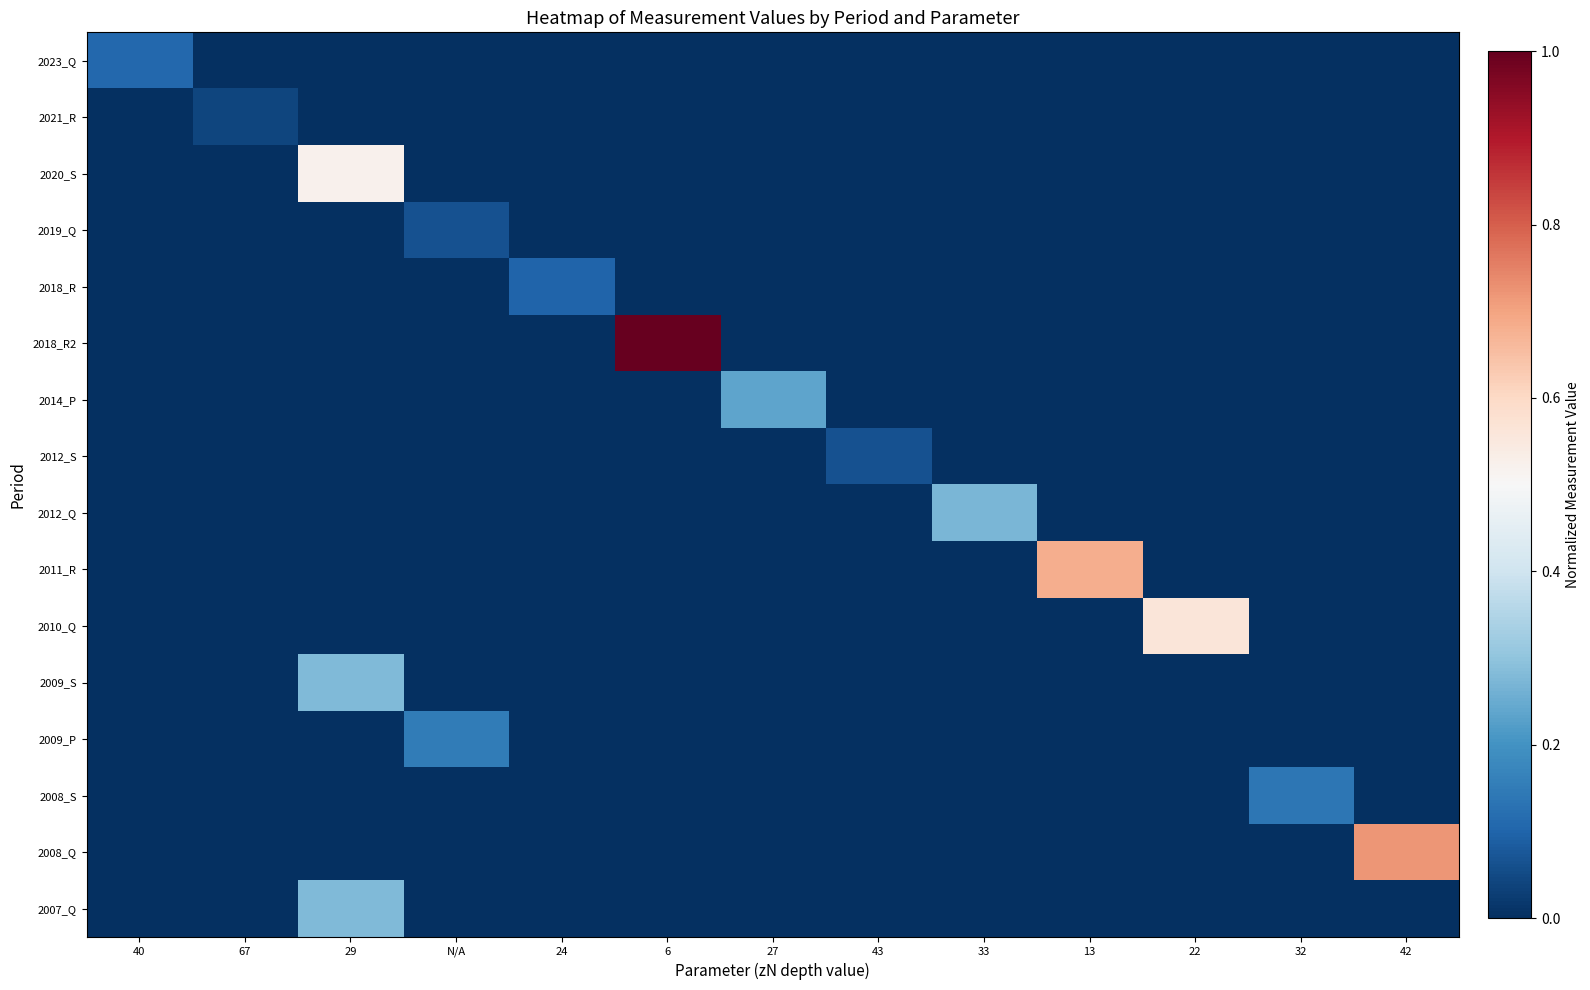

Reading left to right, what are all the values shown in this chart?

2023_Q: 40=0.1	67=0.0	29=0.0	N/A=0.0	24=0.0	6=0.0	27=0.0	43=0.0	33=0.0	13=0.0	22=0.0	32=0.0	42=0.0
2021_R: 40=0.0	67=0.0	29=0.0	N/A=0.0	24=0.0	6=0.0	27=0.0	43=0.0	33=0.0	13=0.0	22=0.0	32=0.0	42=0.0
2020_S: 40=0.0	67=0.0	29=0.5	N/A=0.0	24=0.0	6=0.0	27=0.0	43=0.0	33=0.0	13=0.0	22=0.0	32=0.0	42=0.0
2019_Q: 40=0.0	67=0.0	29=0.0	N/A=0.1	24=0.0	6=0.0	27=0.0	43=0.0	33=0.0	13=0.0	22=0.0	32=0.0	42=0.0
2018_R: 40=0.0	67=0.0	29=0.0	N/A=0.0	24=0.1	6=0.0	27=0.0	43=0.0	33=0.0	13=0.0	22=0.0	32=0.0	42=0.0
2018_R2: 40=0.0	67=0.0	29=0.0	N/A=0.0	24=0.0	6=1.0	27=0.0	43=0.0	33=0.0	13=0.0	22=0.0	32=0.0	42=0.0
2014_P: 40=0.0	67=0.0	29=0.0	N/A=0.0	24=0.0	6=0.0	27=0.2	43=0.0	33=0.0	13=0.0	22=0.0	32=0.0	42=0.0
2012_S: 40=0.0	67=0.0	29=0.0	N/A=0.0	24=0.0	6=0.0	27=0.0	43=0.1	33=0.0	13=0.0	22=0.0	32=0.0	42=0.0
2012_Q: 40=0.0	67=0.0	29=0.0	N/A=0.0	24=0.0	6=0.0	27=0.0	43=0.0	33=0.3	13=0.0	22=0.0	32=0.0	42=0.0
2011_R: 40=0.0	67=0.0	29=0.0	N/A=0.0	24=0.0	6=0.0	27=0.0	43=0.0	33=0.0	13=0.7	22=0.0	32=0.0	42=0.0
2010_Q: 40=0.0	67=0.0	29=0.0	N/A=0.0	24=0.0	6=0.0	27=0.0	43=0.0	33=0.0	13=0.0	22=0.6	32=0.0	42=0.0
2009_S: 40=0.0	67=0.0	29=0.3	N/A=0.0	24=0.0	6=0.0	27=0.0	43=0.0	33=0.0	13=0.0	22=0.0	32=0.0	42=0.0
2009_P: 40=0.0	67=0.0	29=0.0	N/A=0.2	24=0.0	6=0.0	27=0.0	43=0.0	33=0.0	13=0.0	22=0.0	32=0.0	42=0.0
2008_S: 40=0.0	67=0.0	29=0.0	N/A=0.0	24=0.0	6=0.0	27=0.0	43=0.0	33=0.0	13=0.0	22=0.0	32=0.1	42=0.0
2008_Q: 40=0.0	67=0.0	29=0.0	N/A=0.0	24=0.0	6=0.0	27=0.0	43=0.0	33=0.0	13=0.0	22=0.0	32=0.0	42=0.7
2007_Q: 40=0.0	67=0.0	29=0.3	N/A=0.0	24=0.0	6=0.0	27=0.0	43=0.0	33=0.0	13=0.0	22=0.0	32=0.0	42=0.0